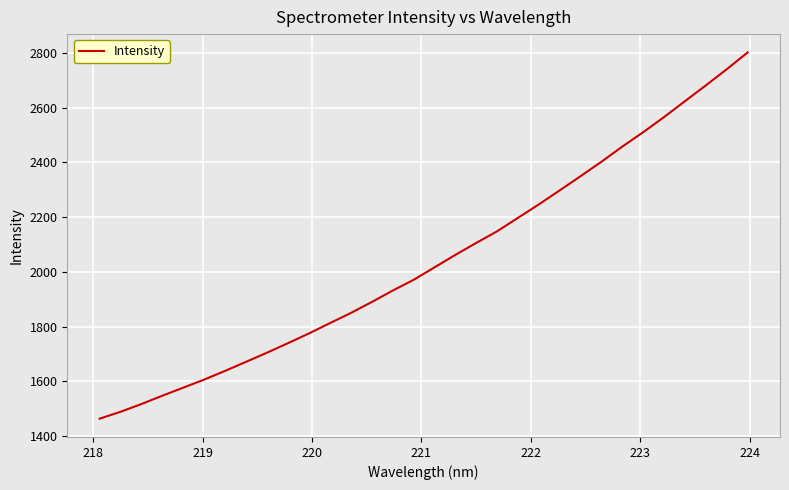

What is the smallest value displayed?

1463.2